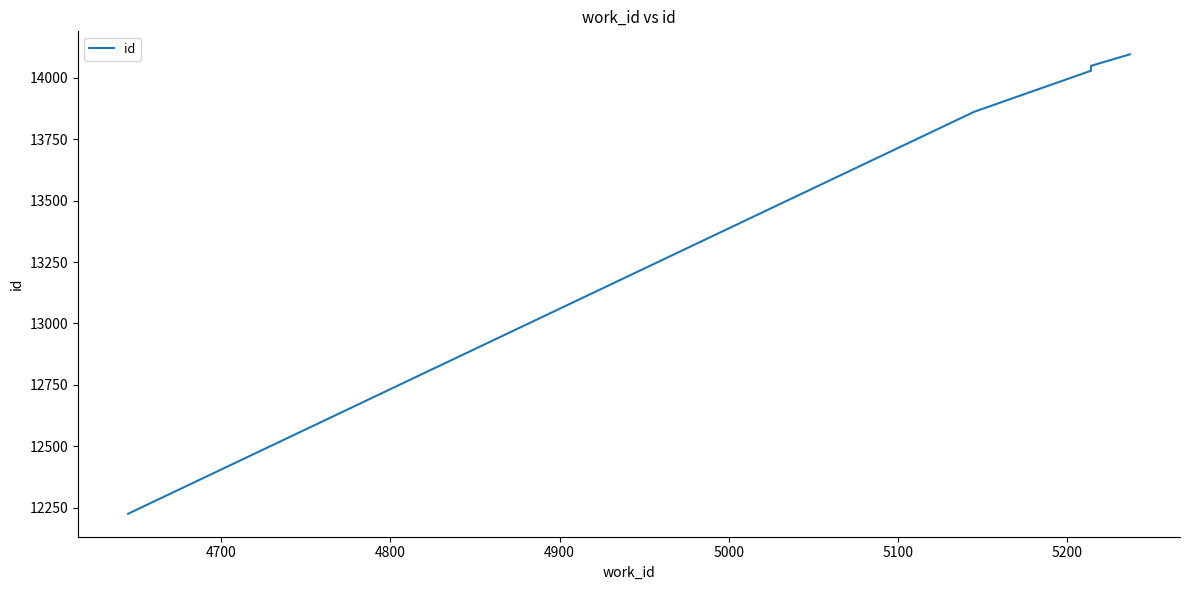

The value at 4900 is 23260. True or false?

False